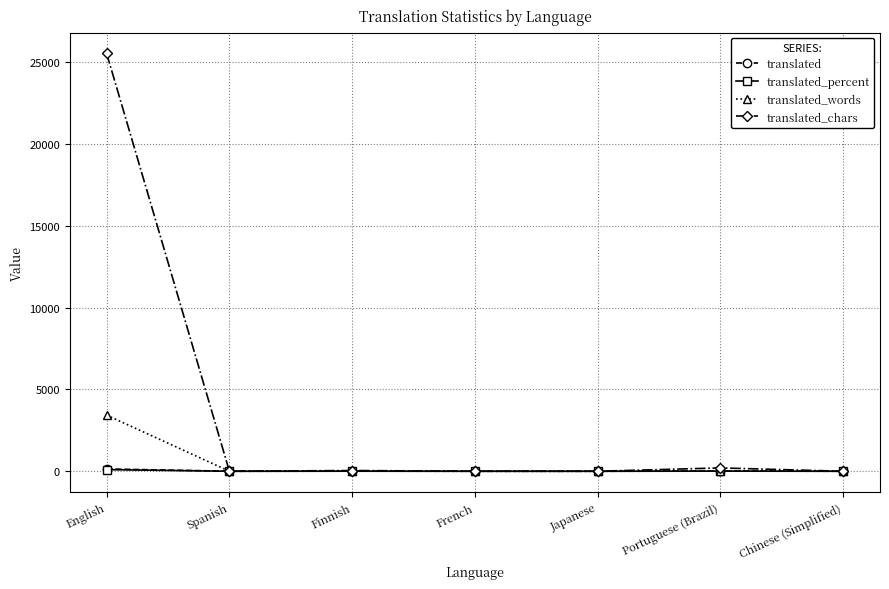

The translated_words series shows 6.0 at Finnish. True or false?

True